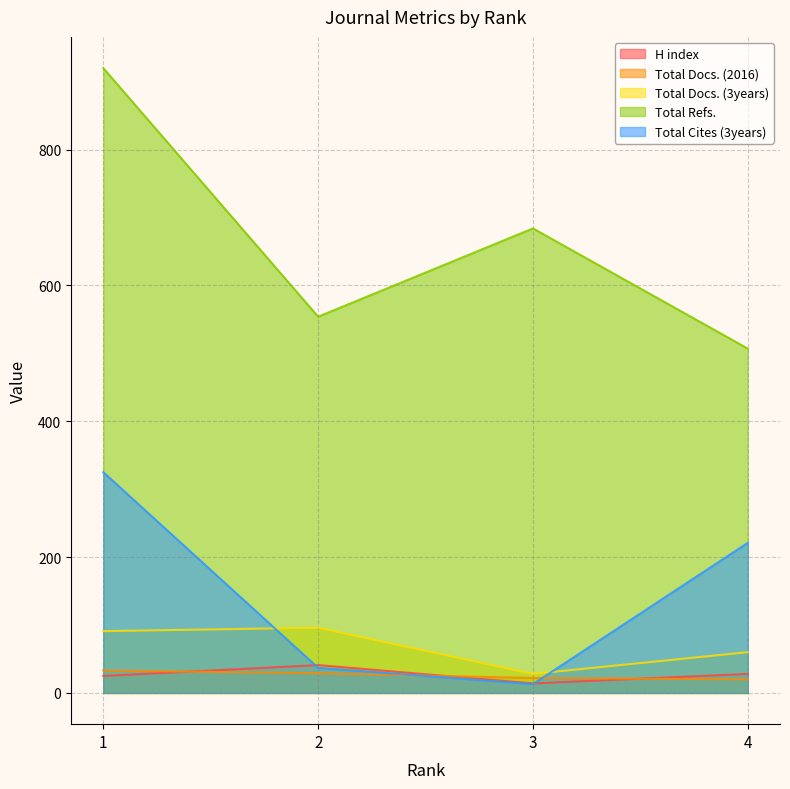

Reading left to right, transcribe all the data shown in this chart.

H index: 25	41	14	28
Total Docs. (2016): 33	29	22	20
Total Docs. (3years): 91	96	28	60
Total Refs.: 920	554	684	507
Total Cites (3years): 325	37	13	221